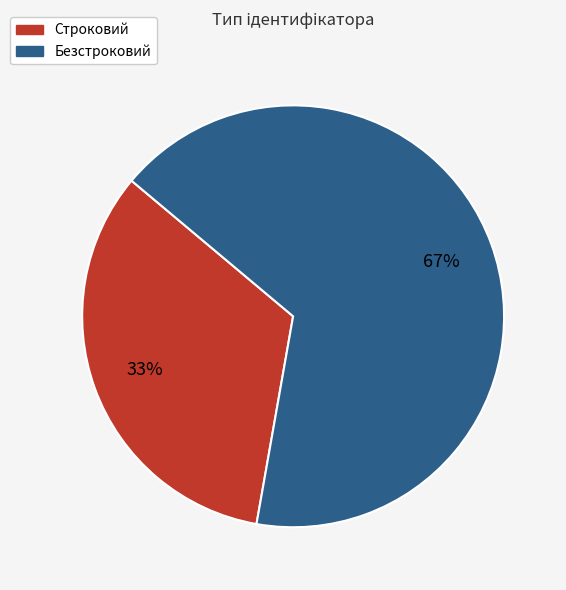

Which slice is the largest?

Безстроковий